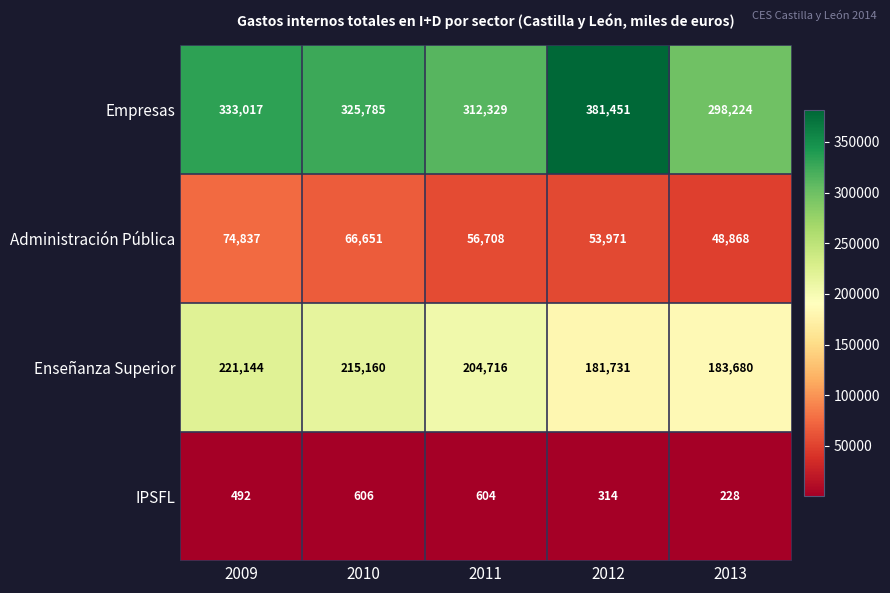

At which category is the sum across all series the highest?

2009